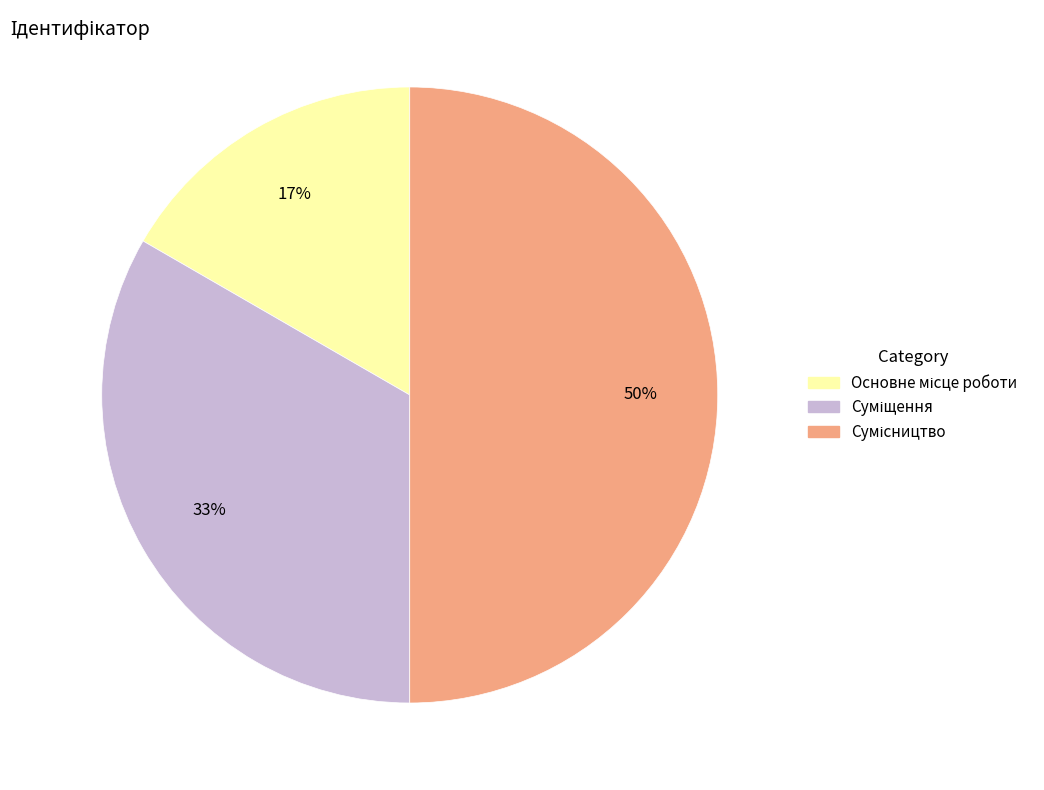

To the nearest percent, what is the average slice percentage?

33%